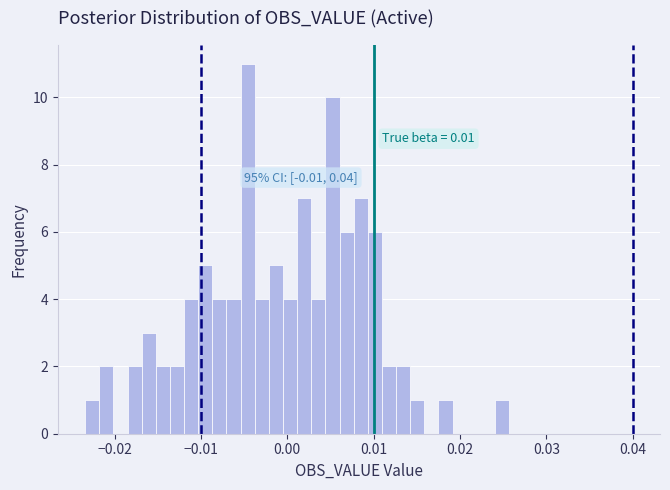

Around what value on the x-axis is the tallest bar? Give the approximate position of its centre, as read against the axis.

-0.005